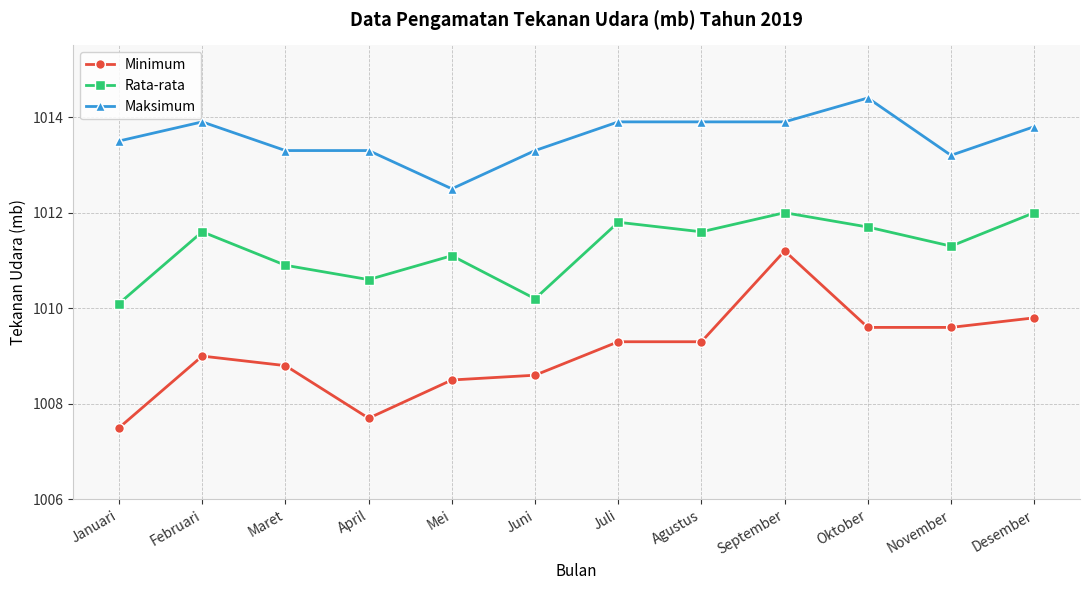

What is the difference between the maximum and second lowest values in the Minimum series?

3.5